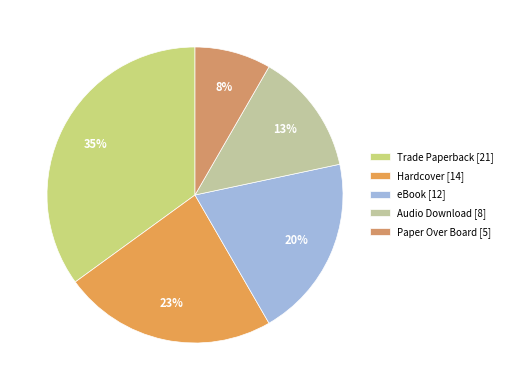

Is there a majority slice in this chart?

No